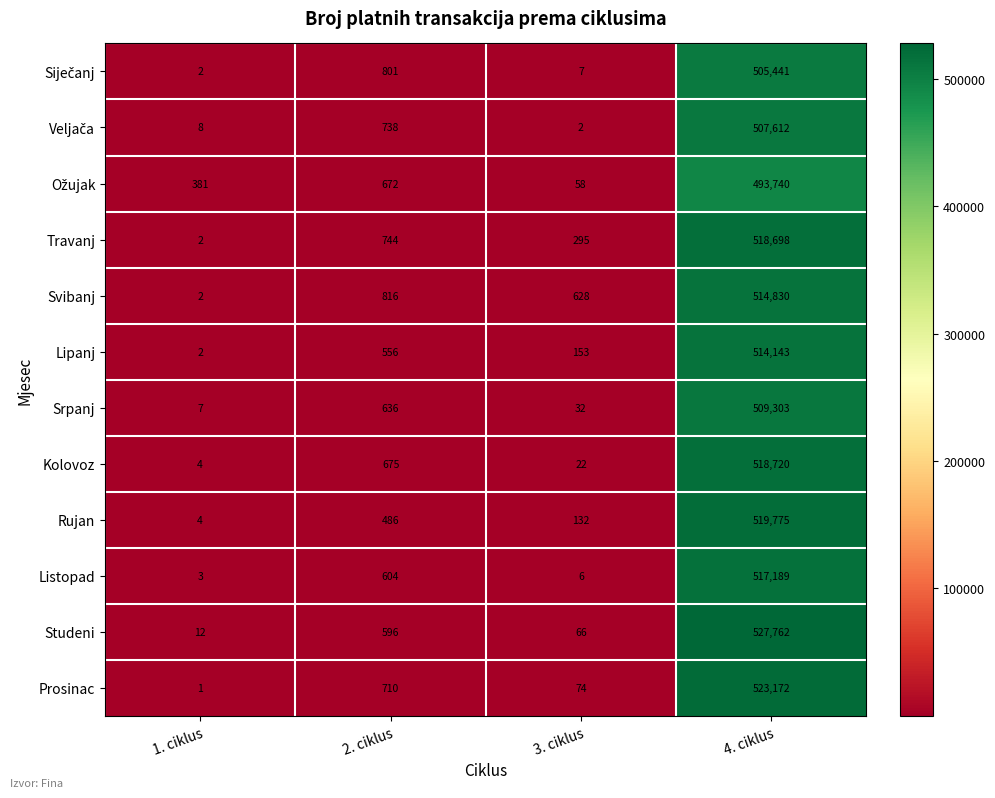

What is the spread (max minus min) of values at 4. ciklus?

34022